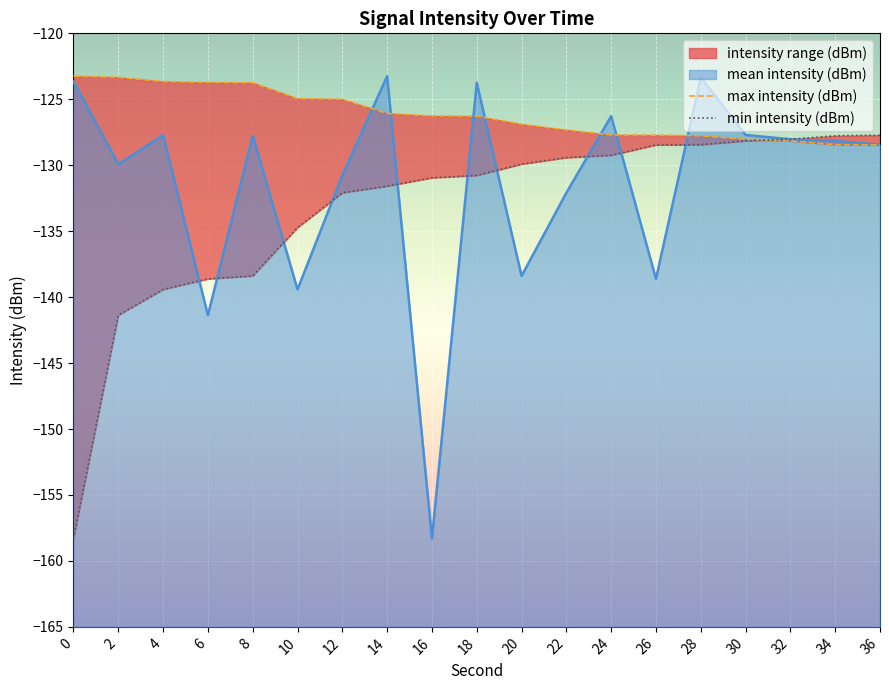

The mean intensity (dBm) series shows -123.2 at 14. True or false?

True